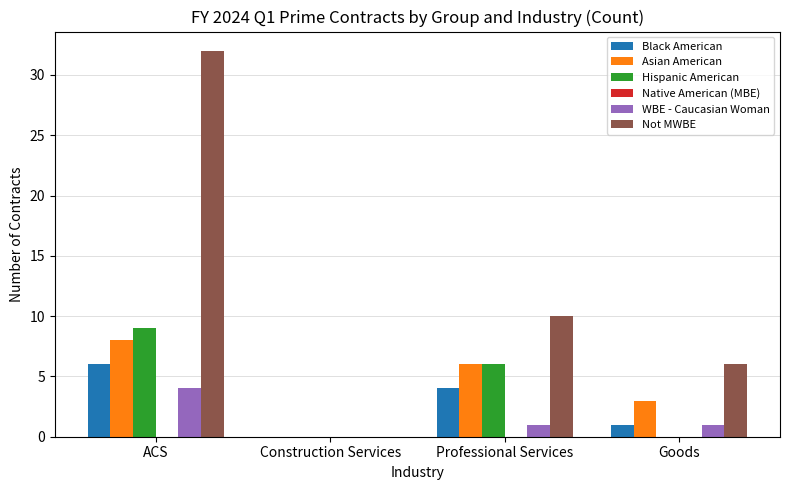

Reading right to left, what are all the values shown in this chart?

Black American: Goods=1	Professional Services=4	Construction Services=0	ACS=6
Asian American: Goods=3	Professional Services=6	Construction Services=0	ACS=8
Hispanic American: Goods=0	Professional Services=6	Construction Services=0	ACS=9
WBE - Caucasian Woman: Goods=1	Professional Services=1	Construction Services=0	ACS=4
Not MWBE: Goods=6	Professional Services=10	Construction Services=0	ACS=32